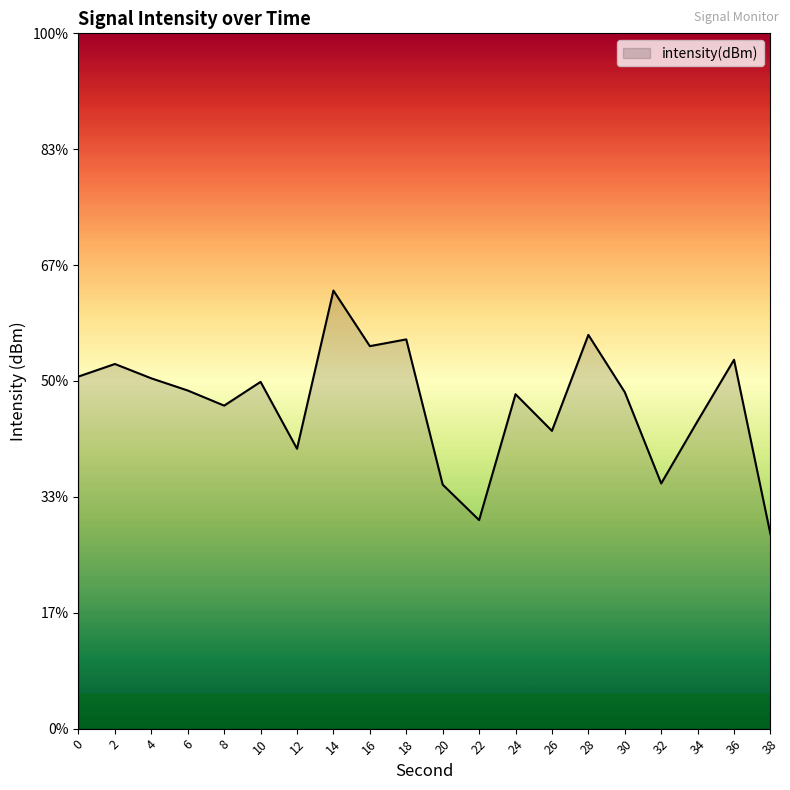

Does the chart display data point markers on the line(s)?

No